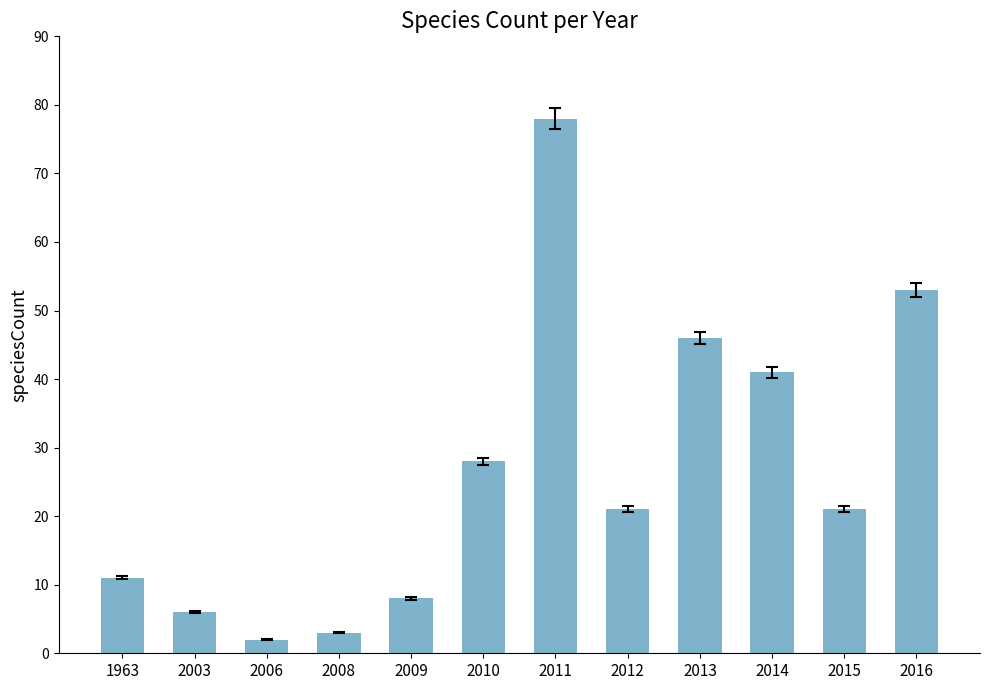

Approximately how many times larger is the value at 2014 compared to 1963?

3.7